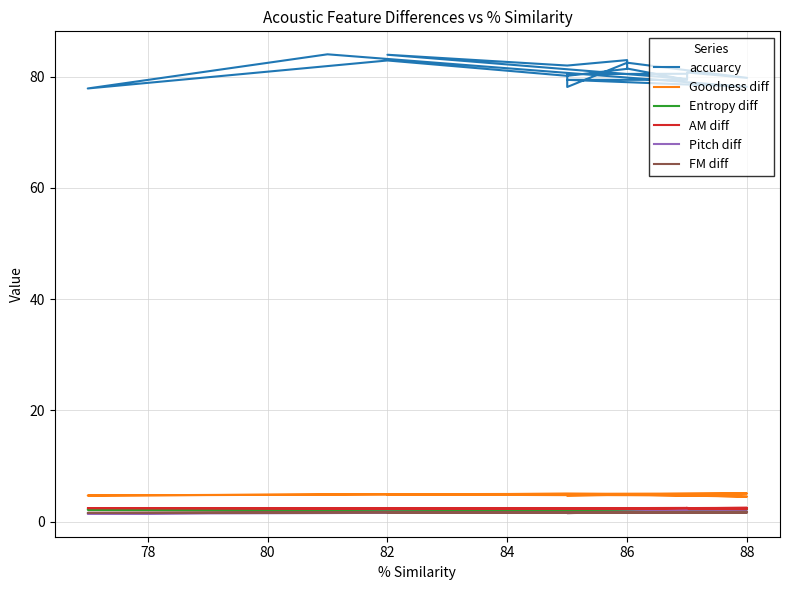

Is this an area chart (filled region under the line)?

No